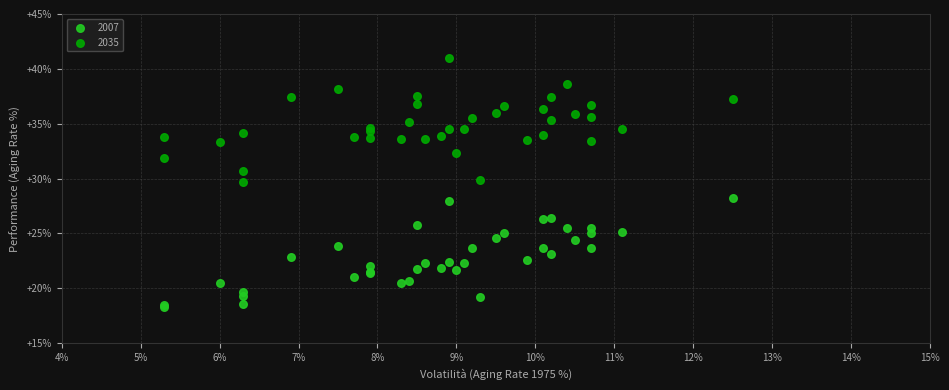

Which series contains the lowest Y value?

2007